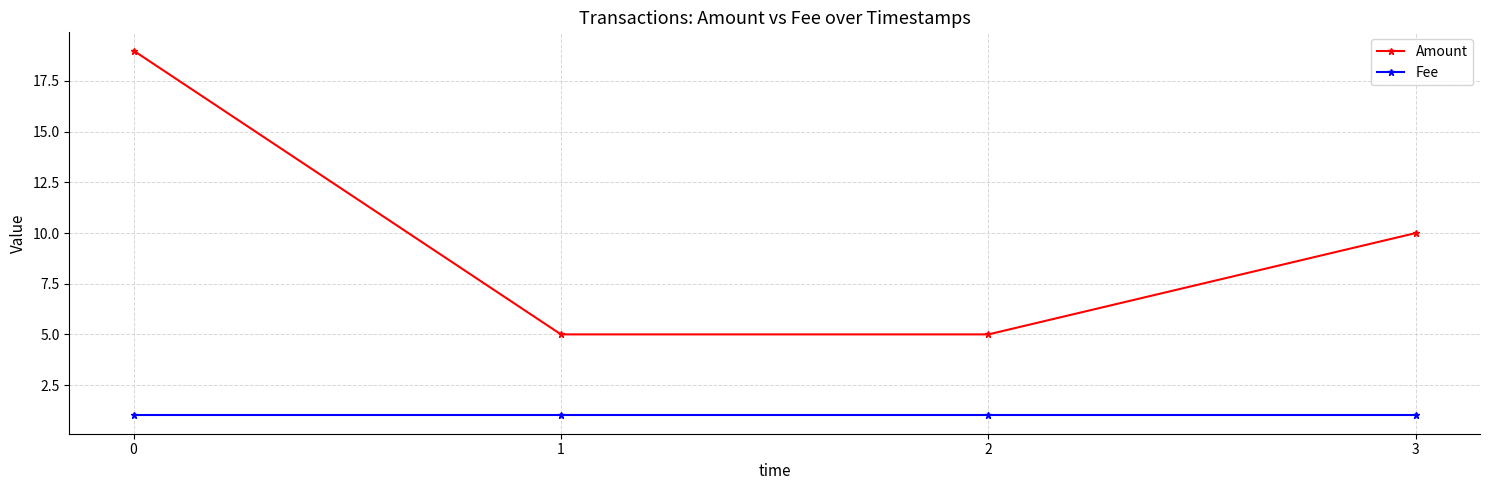

Reading right to left, extract all data points from this chart.

Amount: 3=10	2=5	1=5	0=19
Fee: 3=1	2=1	1=1	0=1